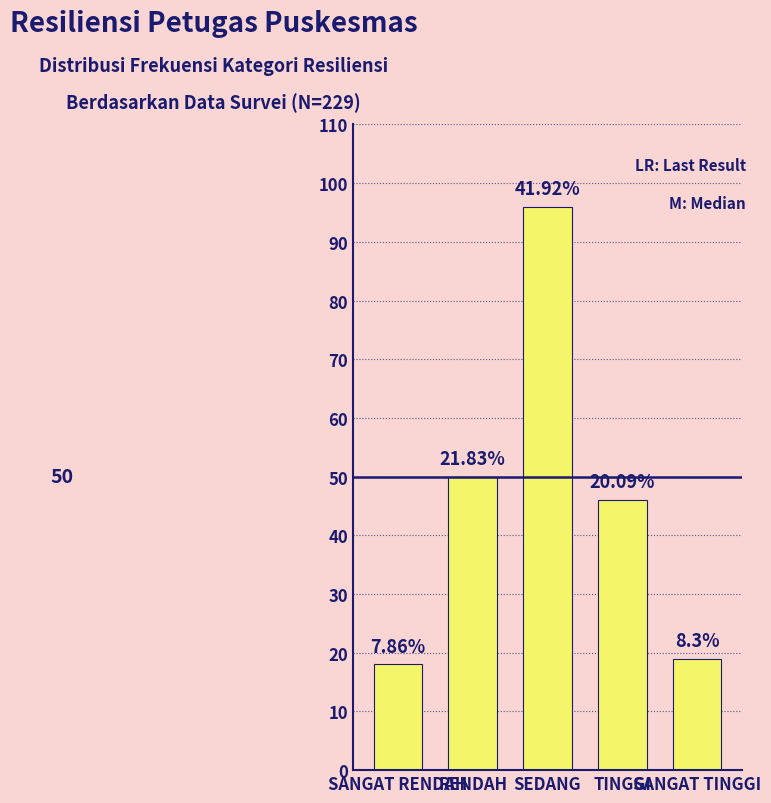

Approximately how many times larger is the value at SEDANG compared to TINGGI?

2.1